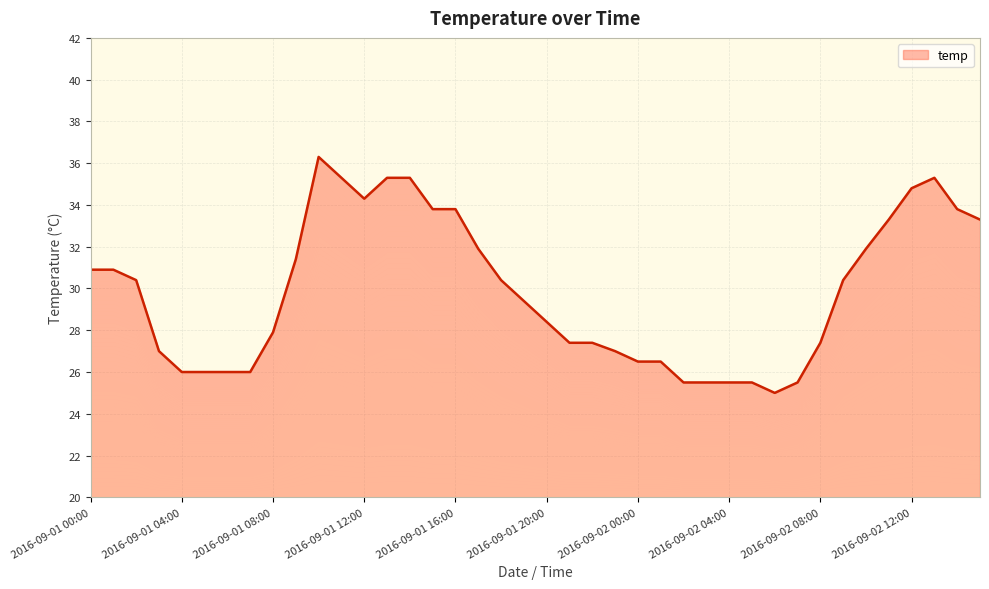

Does the chart display data point markers on the line(s)?

No